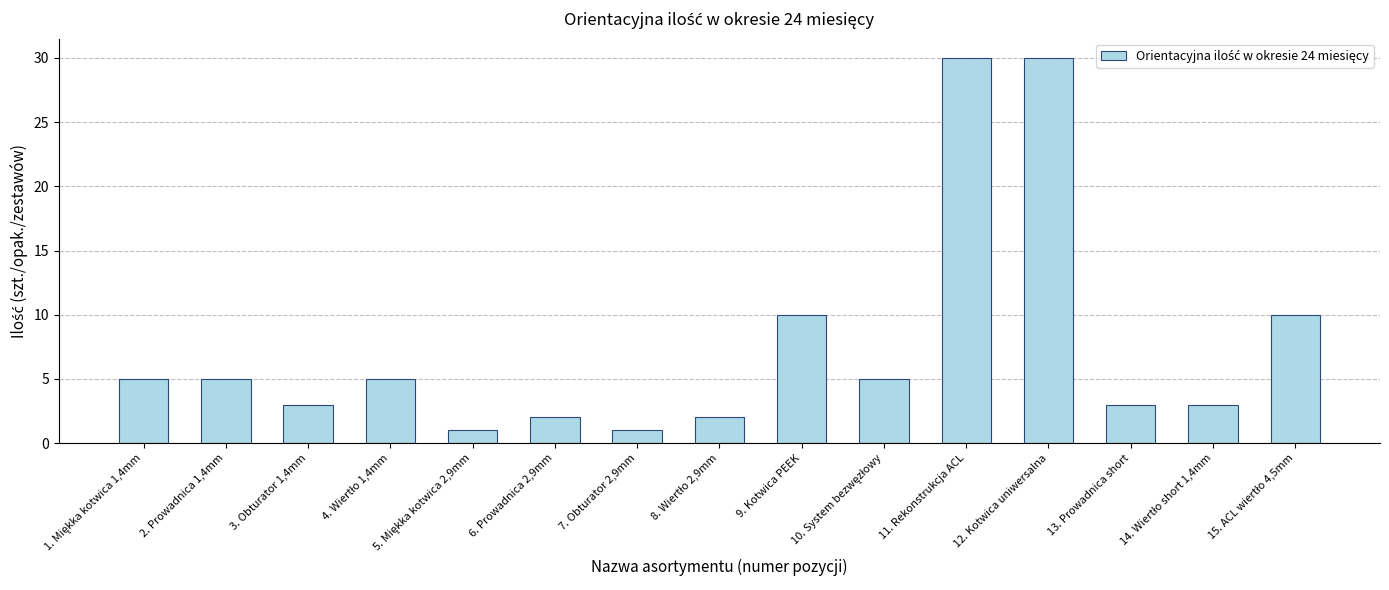

What is the average value?

8